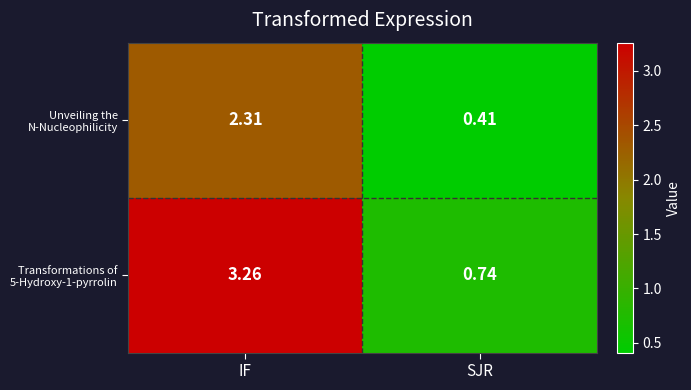

Which category has the highest value in the Unveiling the N-Nucleophilicity series?

IF